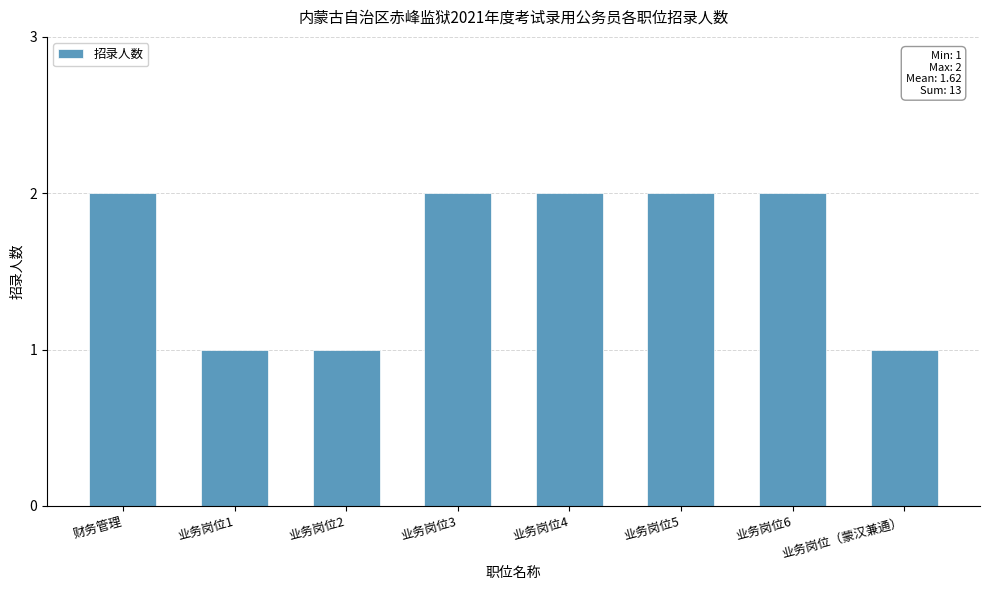

True or false: the data shows 1 at 财务管理.

False